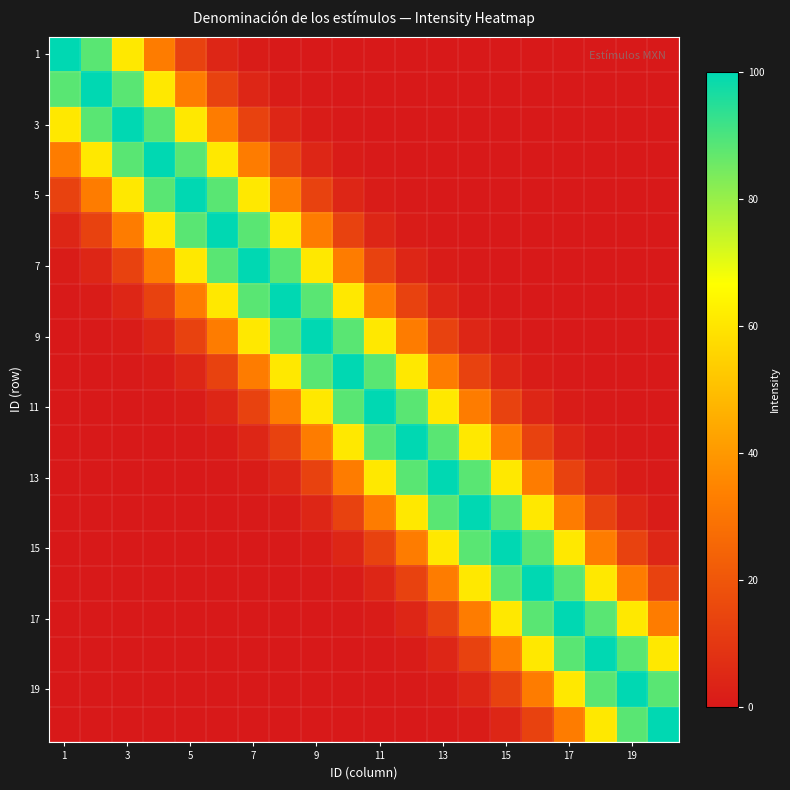

At how many categories does at least one series exceed 36?

20